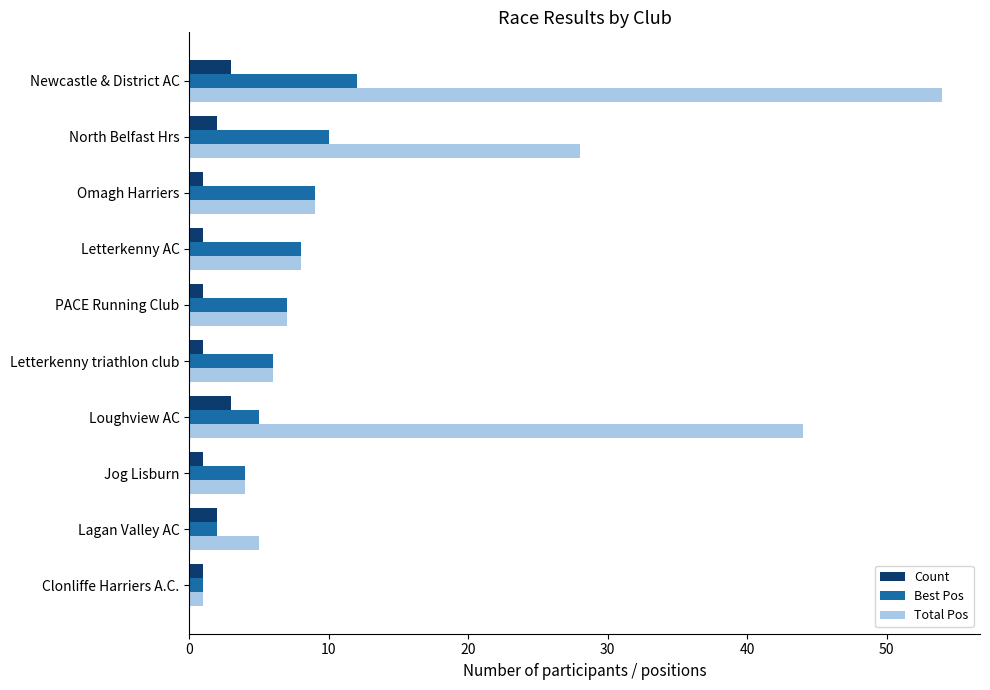

Which series has the largest total across all categories?

Total Pos